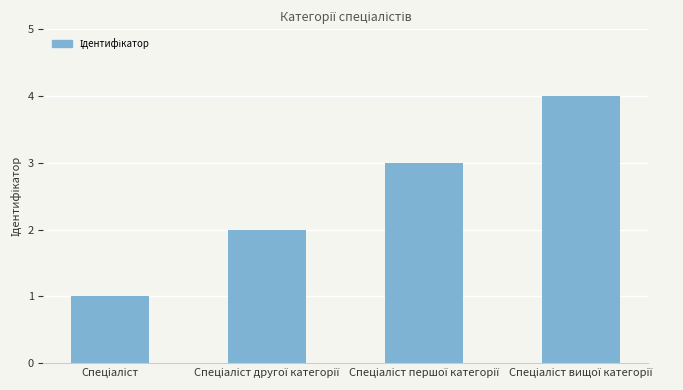

What is the maximum value shown in the chart?

4